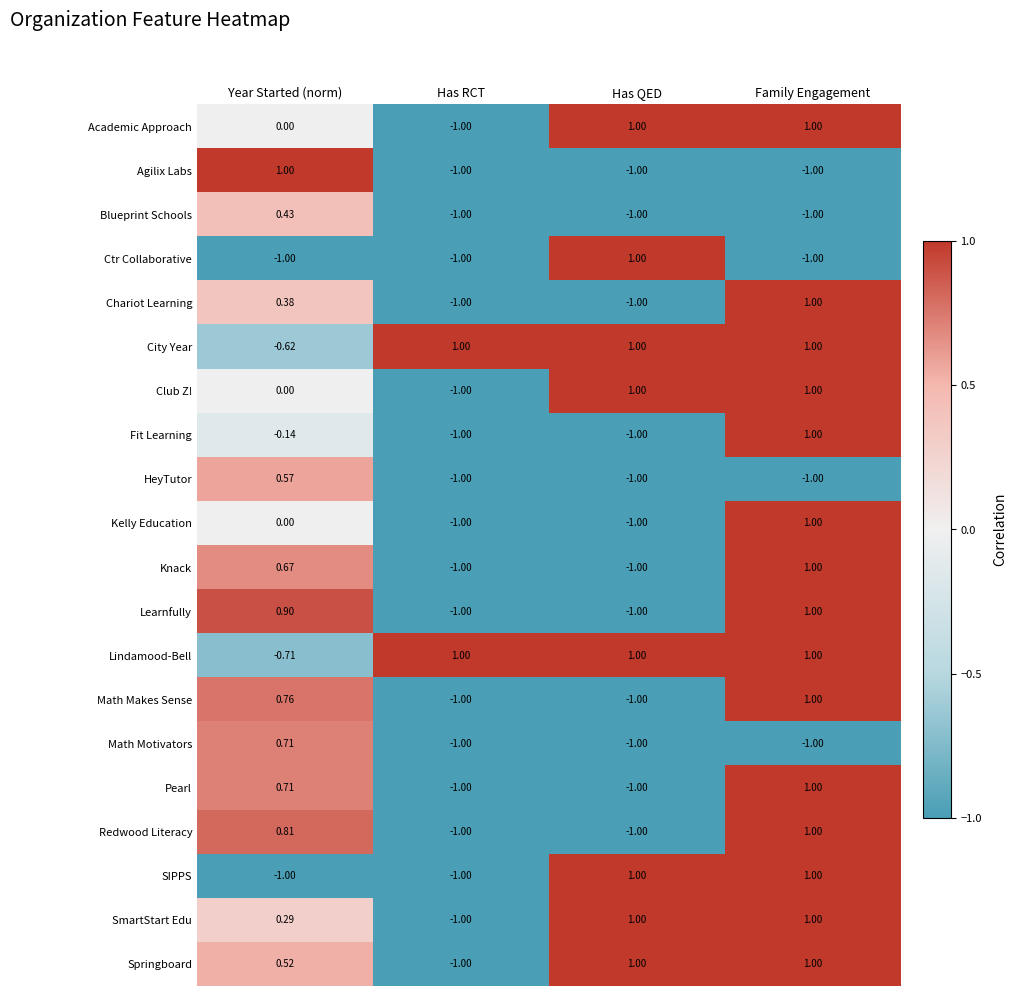

Which series has the largest total across all categories?

City Year